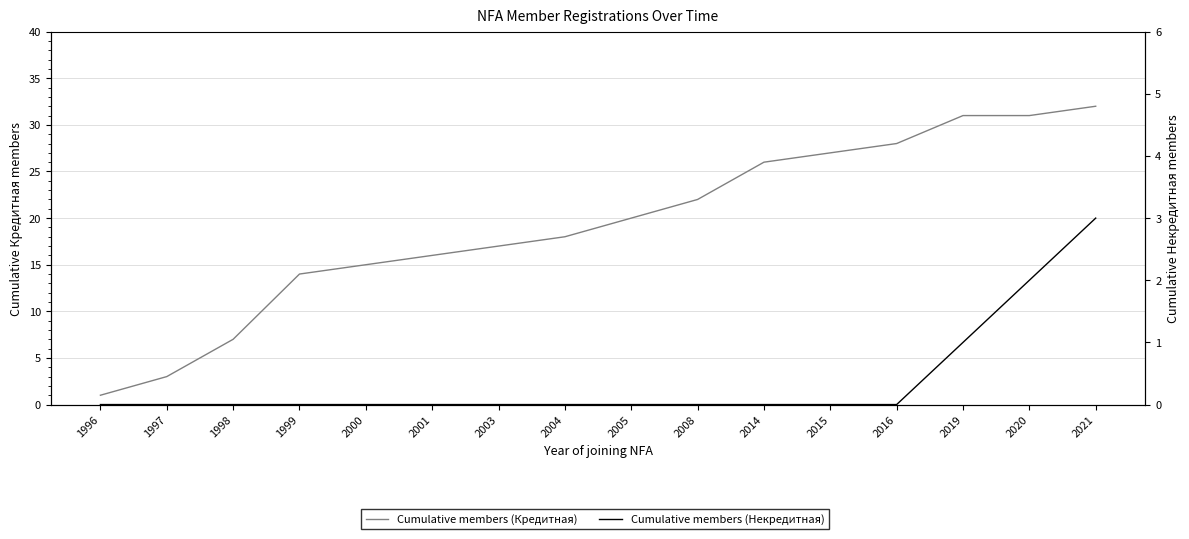

Rank the series by their maximum value, from lowest to highest.

Cumulative members (Некредитная), Cumulative members (Кредитная)